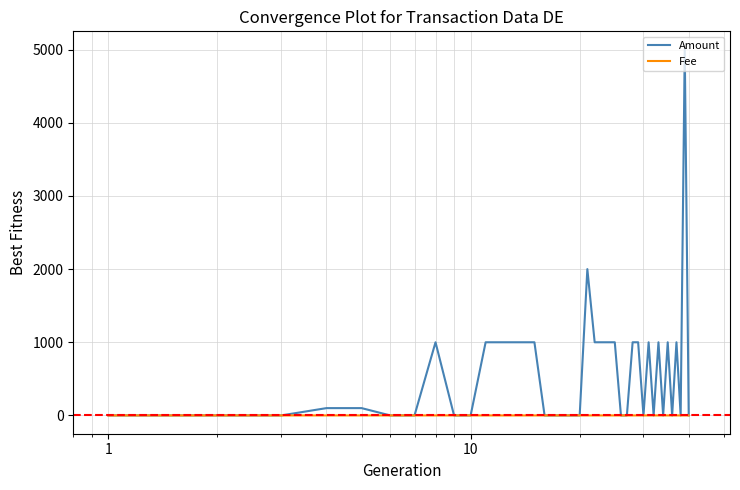

What is the maximum value shown in the chart?

5000.0